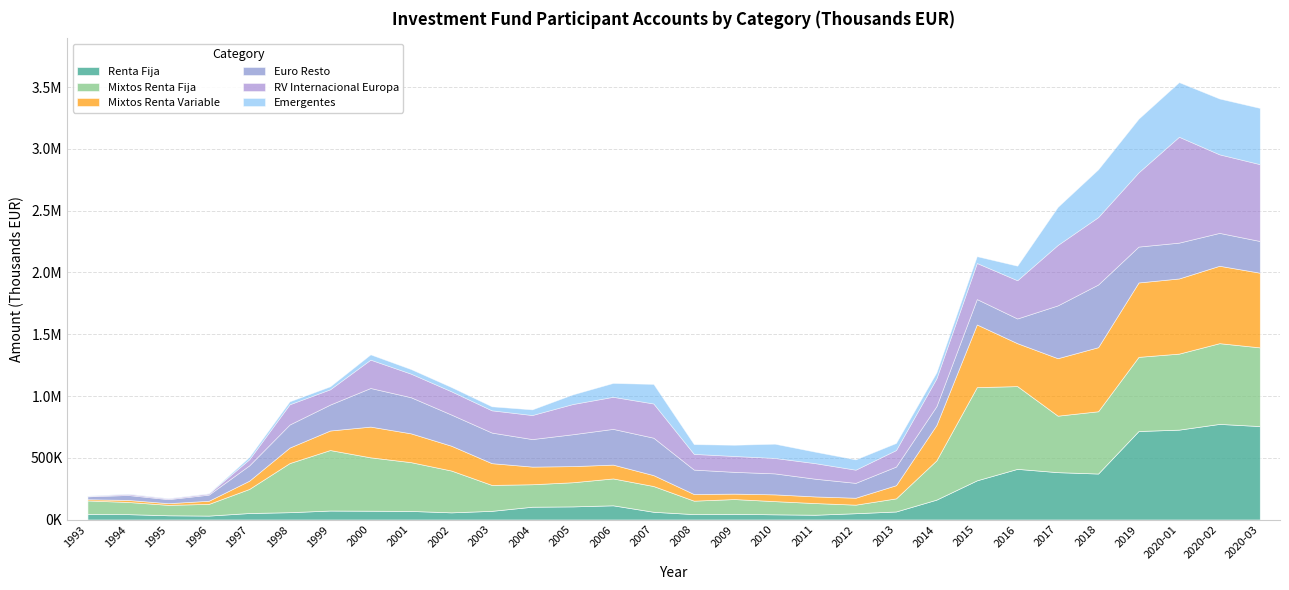

At which category does RV Internacional Europa reach its first local valley?

1995